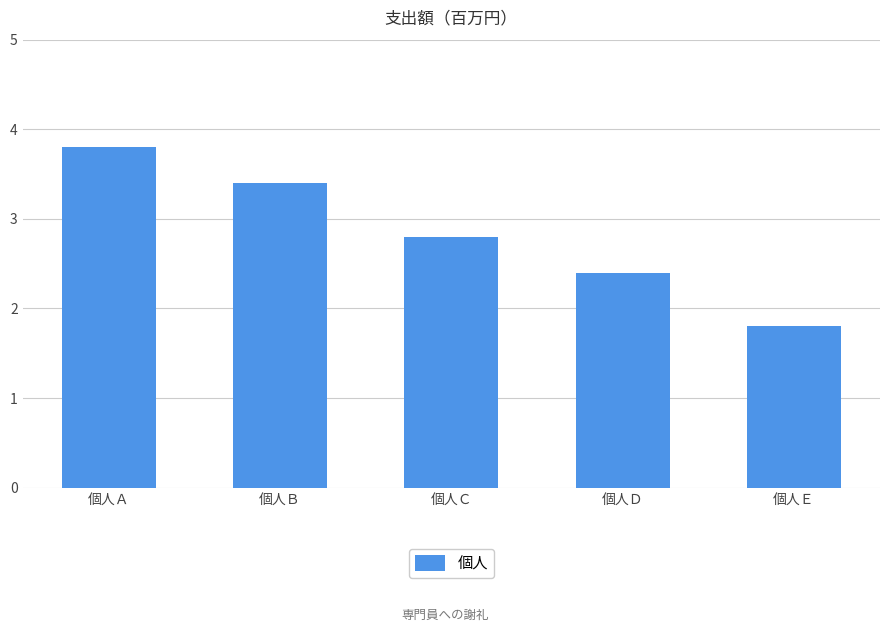

What is the value of the 3rd bar from the left?

2.8